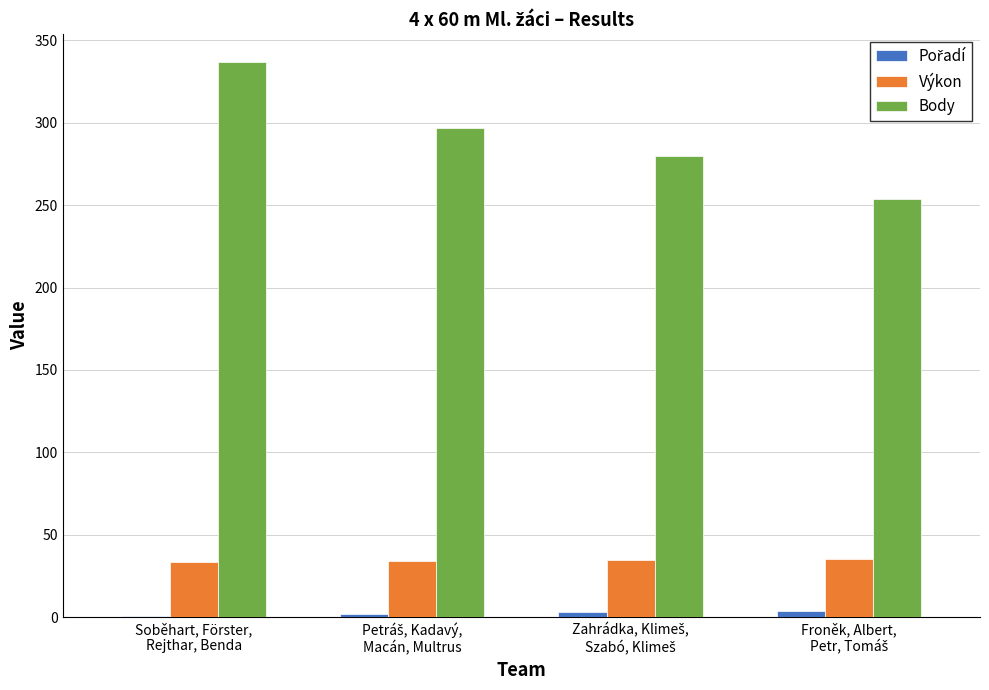

Which label corresponds to the largest value in the chart?

Soběhart, Förster,
Rejthar, Benda